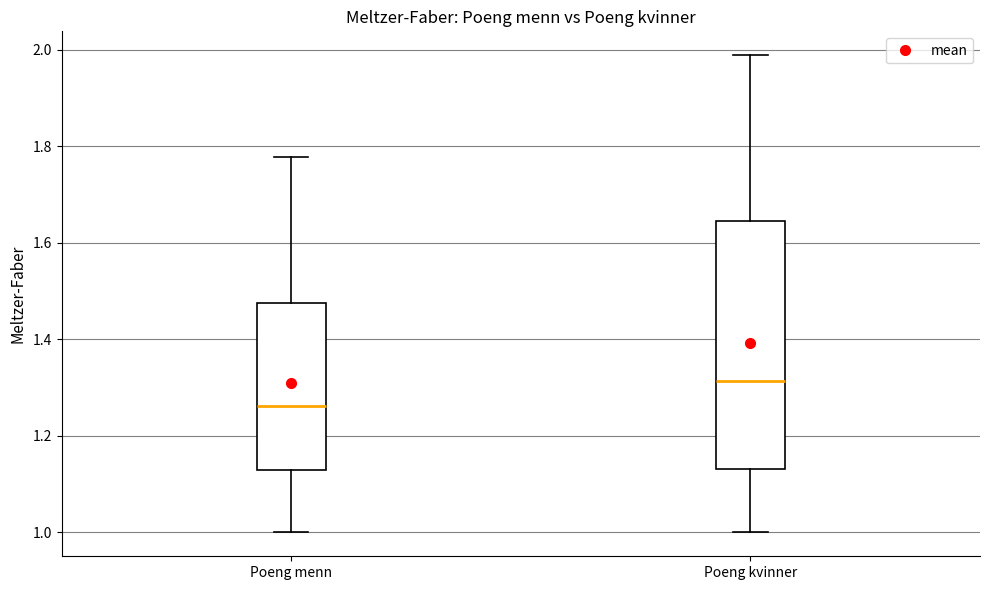

Reading left to right, transcribe this box plot: for each box, give where its median line is, the range the box spans, and where its two whiskers end, as read against the y-axis. The values are not printed on the chart, so give them approximately, as read against the axis.

Poeng menn: median 1.26, box 1.12 to 1.48, whiskers 1.00 to 1.78
Poeng kvinner: median 1.32, box 1.14 to 1.64, whiskers 1.00 to 1.98